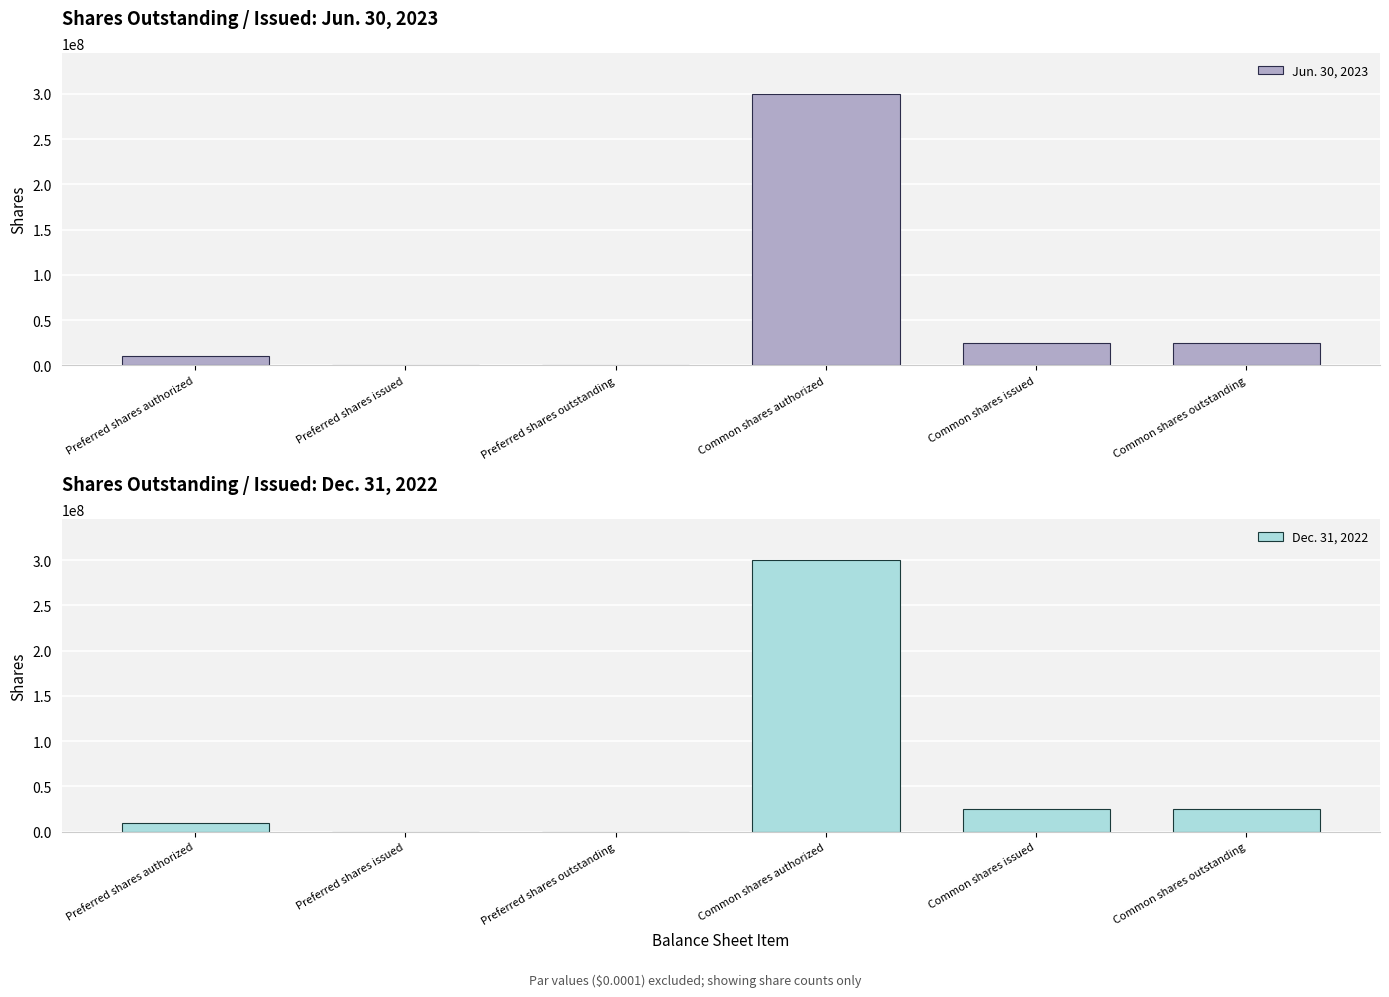

Between Preferred shares outstanding and Preferred shares issued, which is larger?

Preferred shares outstanding